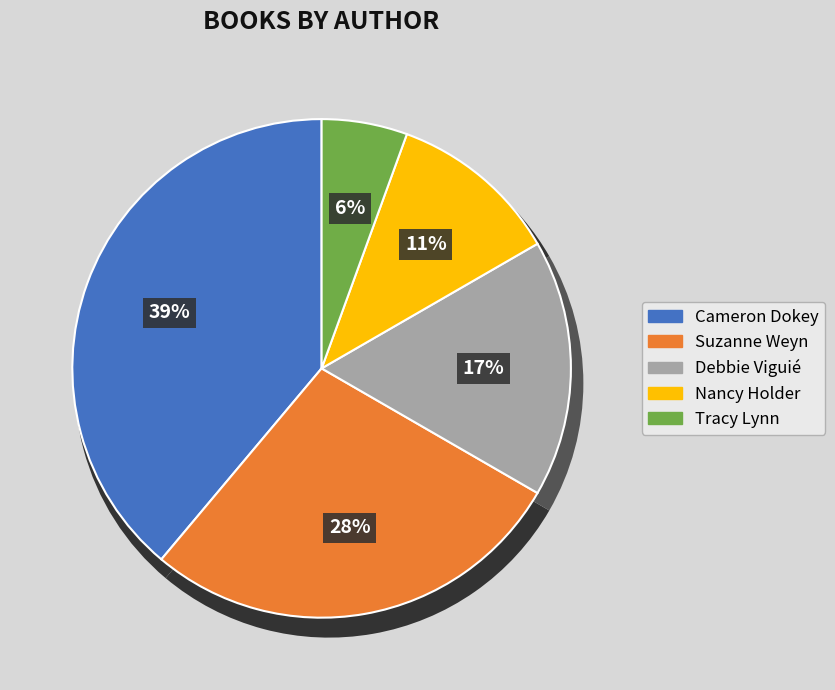

Which slice is the smallest?

Tracy Lynn